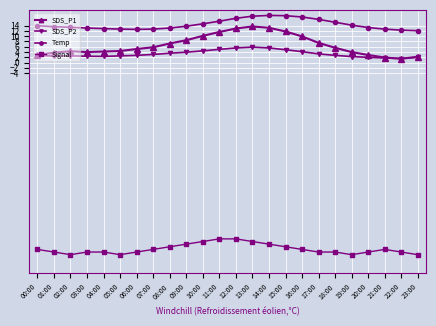

How many lines are shown in the chart?

4